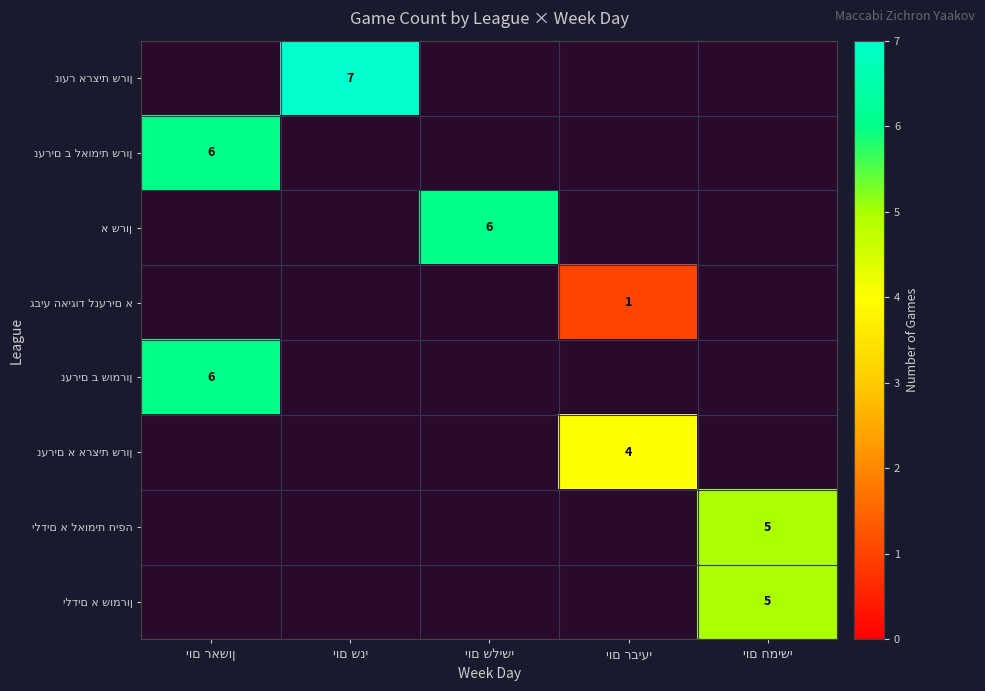

Which has a higher value, יום שלישי or יום שני?

יום שני